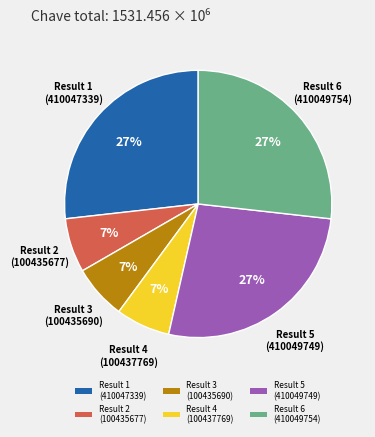

Is the sum of Result 6 (410049754) and Result 5 (410049749) greater than half?

Yes